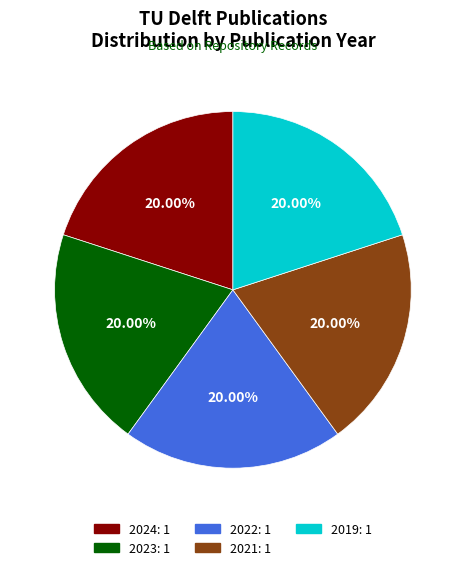

Approximately how many times larger is the value at 2022 compared to 2023?

1.0